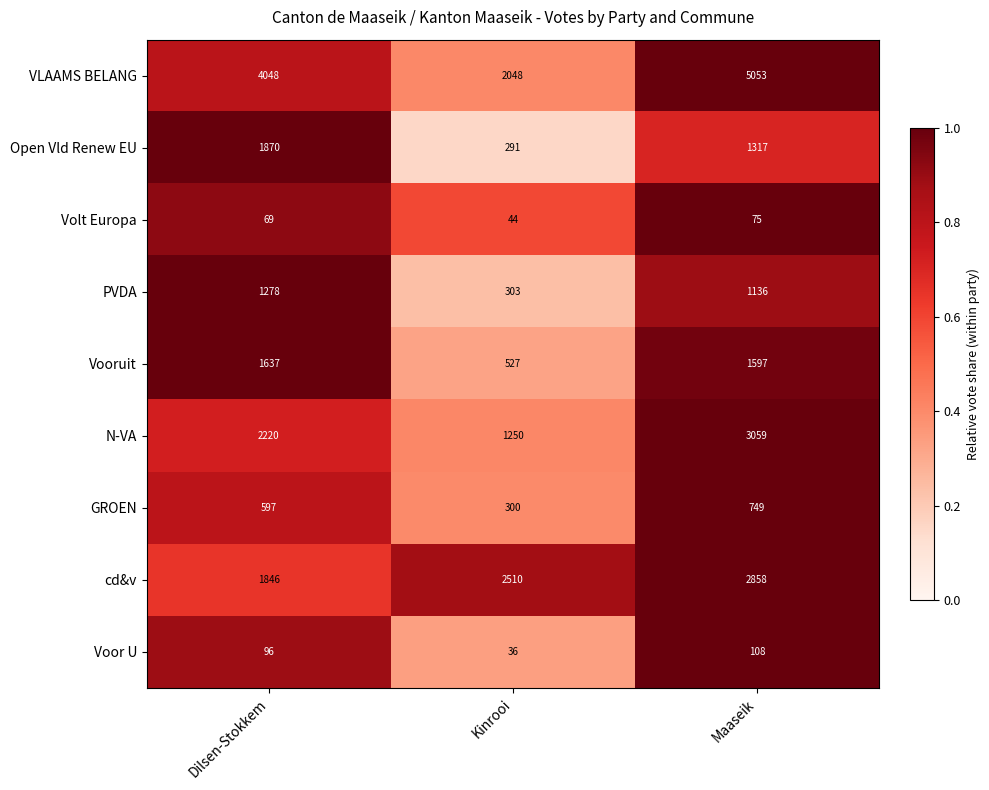

What is the difference between the N-VA values at Dilsen-Stokkem and Kinrooi?

970